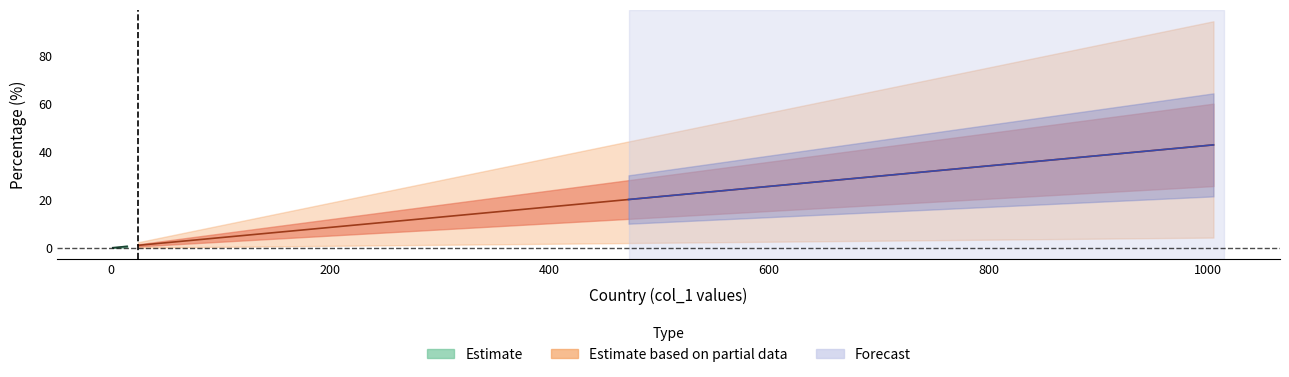

Is it true that the value at Portugal is 50.8?

False